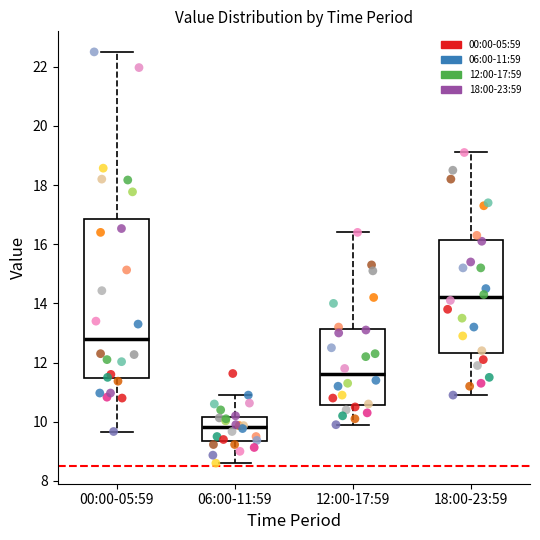

Reading left to right, read every box against the y-axis: the position of its median line, the range the box covers, and the ends of its whiskers. The values are not printed on the chart, so give them approximately, as read against the axis.

00:00-05:59: median 12.8, box 11.4 to 16.8, whiskers 9.6 to 22.6
06:00-11:59: median 9.8, box 9.4 to 10.2, whiskers 8.6 to 11.0
12:00-17:59: median 11.6, box 10.6 to 13.2, whiskers 10.0 to 16.4
18:00-23:59: median 14.2, box 12.4 to 16.2, whiskers 11.0 to 19.2